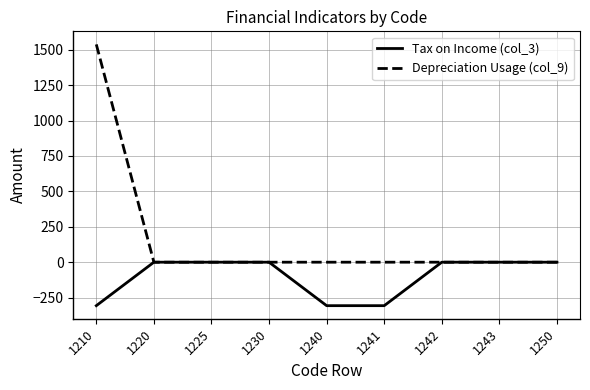

Reading left to right, what are all the values shown in this chart?

Tax on Income (col_3): 1210=-307	1220=0	1225=0	1230=0	1240=-307	1241=-307	1242=0	1243=0	1250=0
Depreciation Usage (col_9): 1210=1538	1220=0	1225=0	1230=0	1240=0	1241=0	1242=0	1243=0	1250=0